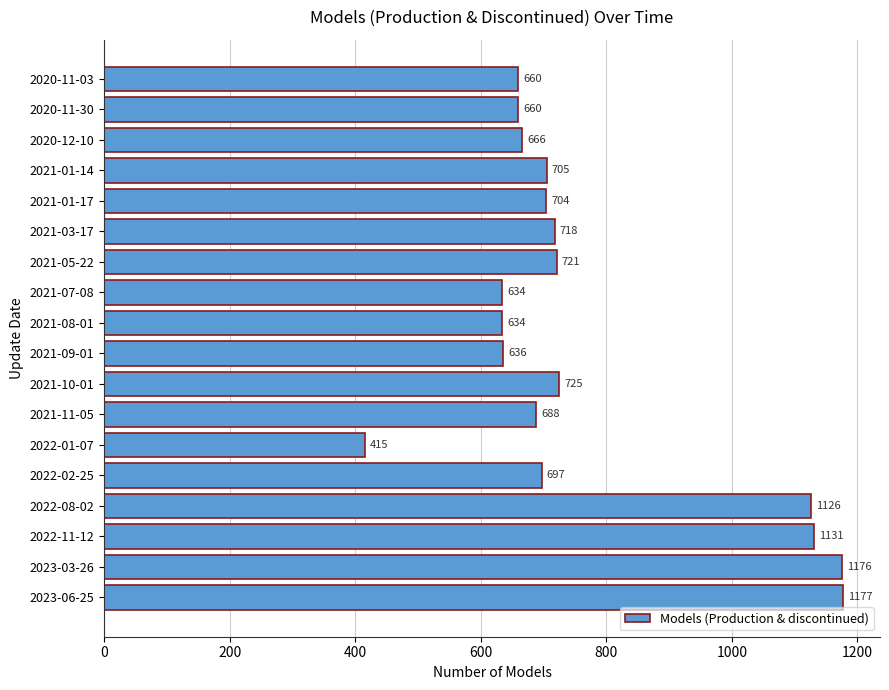

How many bars are there in total?

18